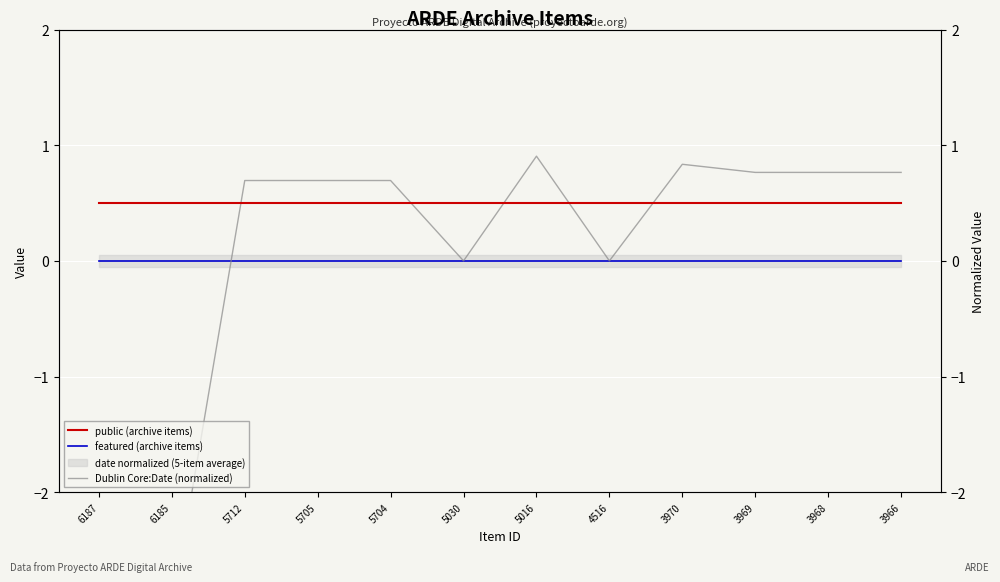

How many categories are shown in the chart?

12